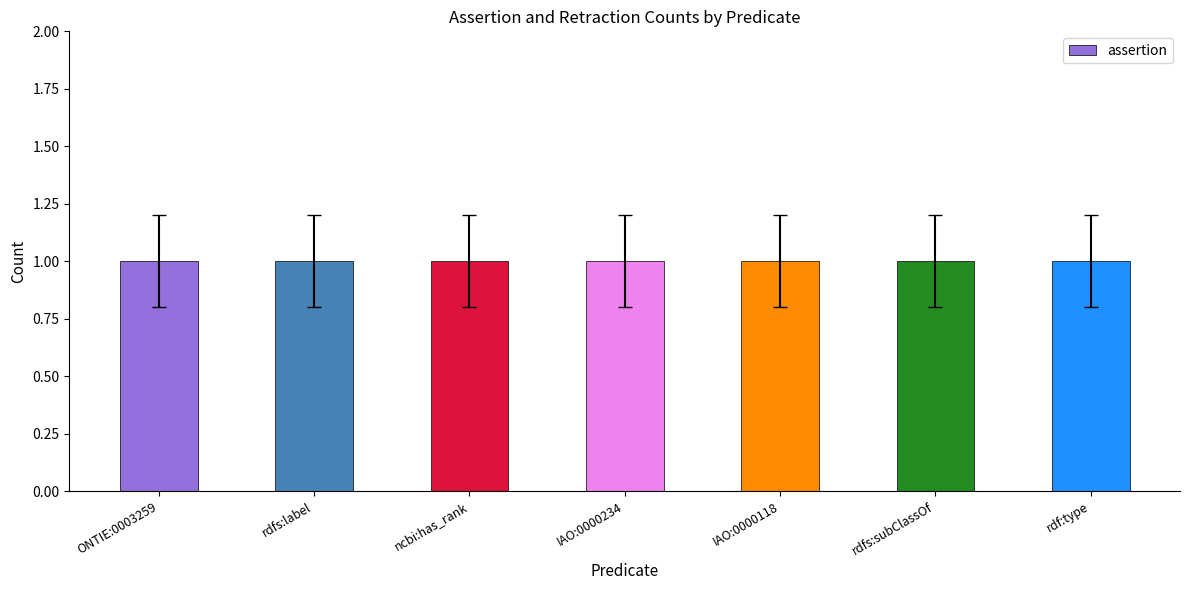

At which label is retraction closest to 0?

ONTIE:0003259